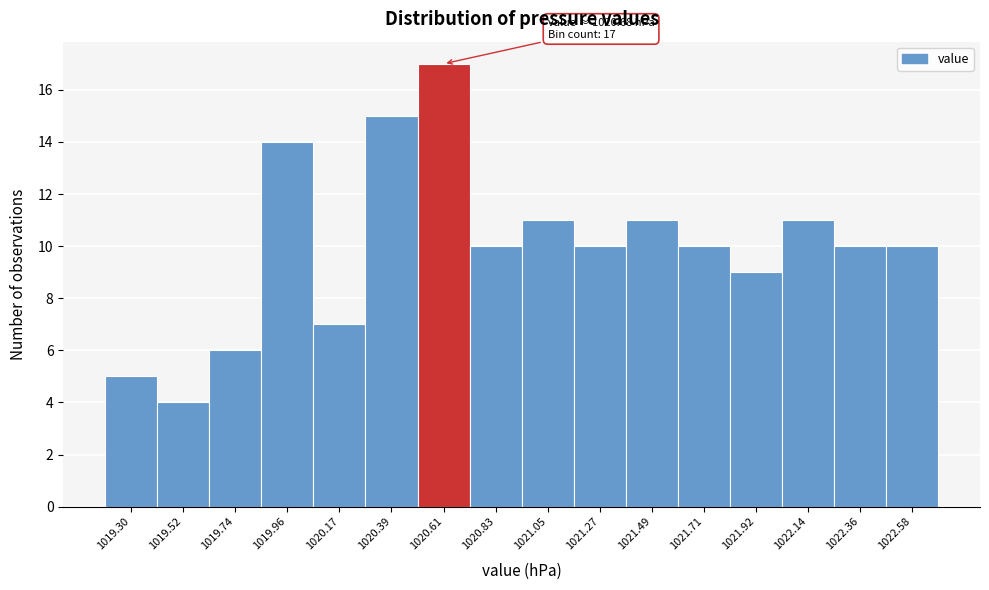

Reading left to right, what are all the values shown in this chart?

5	4	6	14	7	15	17	10	11	10	11	10	9	11	10	10